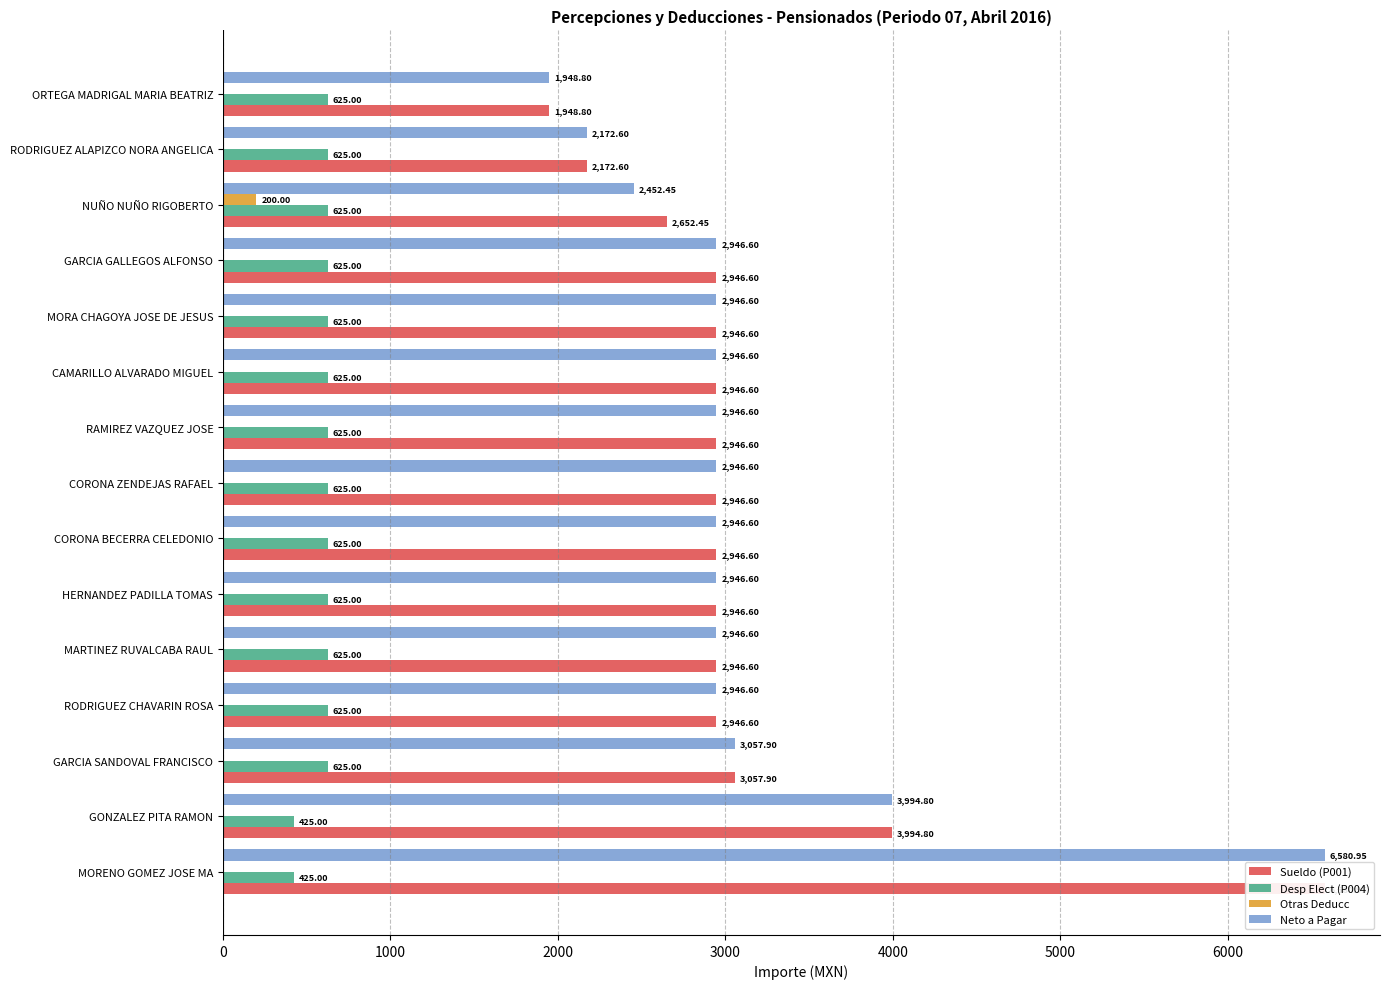

True or false: Neto a Pagar has a value of 4719.3 at CORONA BECERRA CELEDONIO.

False